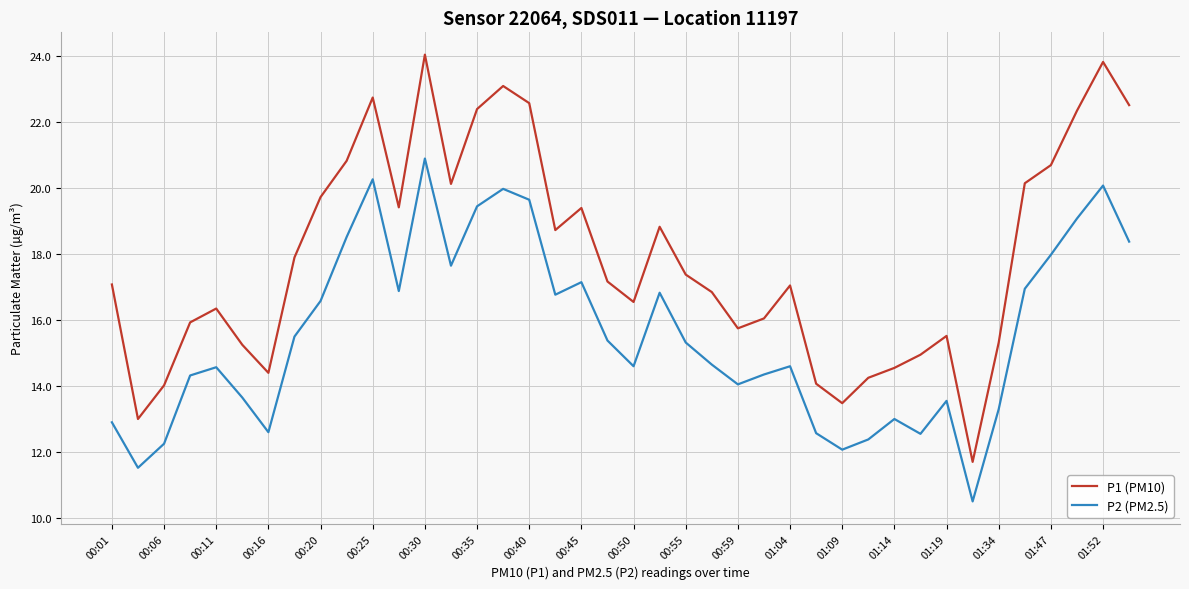

True or false: P1 (PM10) and P2 (PM2.5) cross at least once.

False